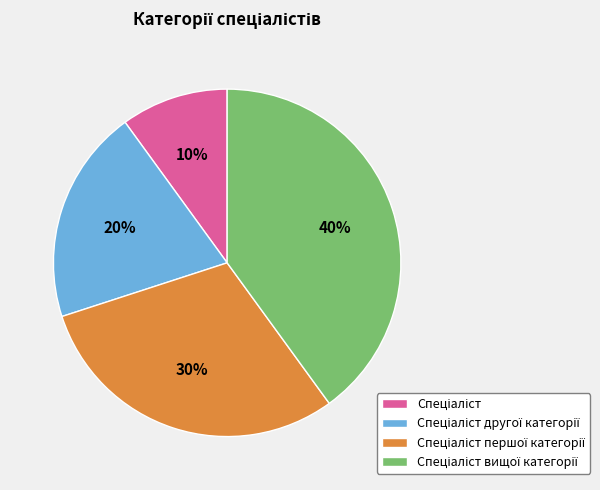

Is there any slice that represents more than half of the pie?

No